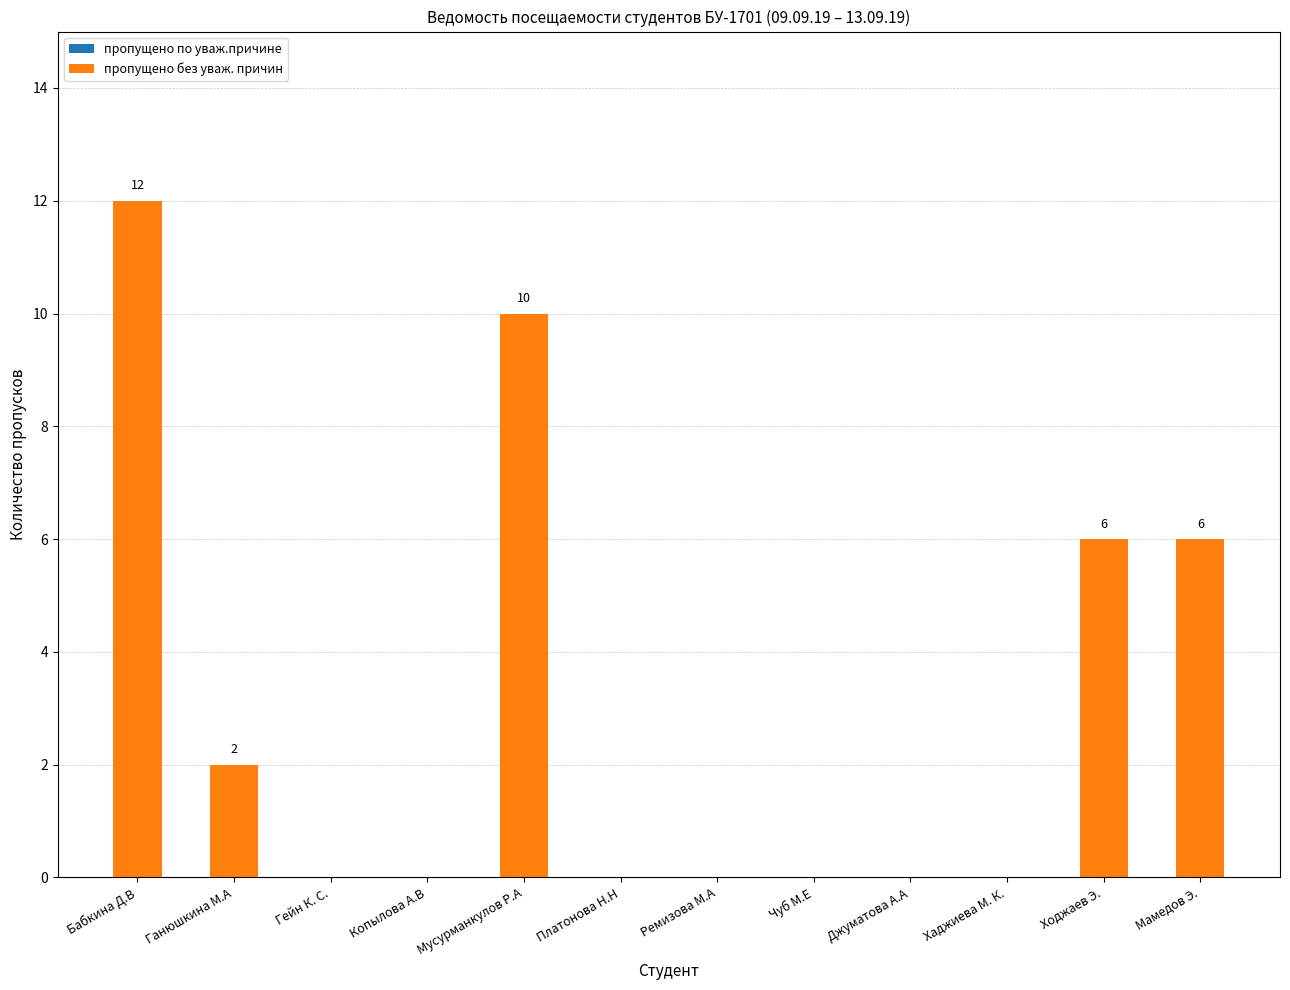

The value at Джуматова А.А is 5. True or false?

False